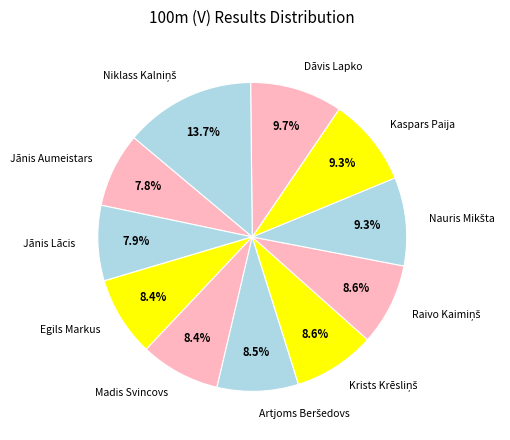

What percentage is the Jānis Lācis slice, to the nearest percent?

8%